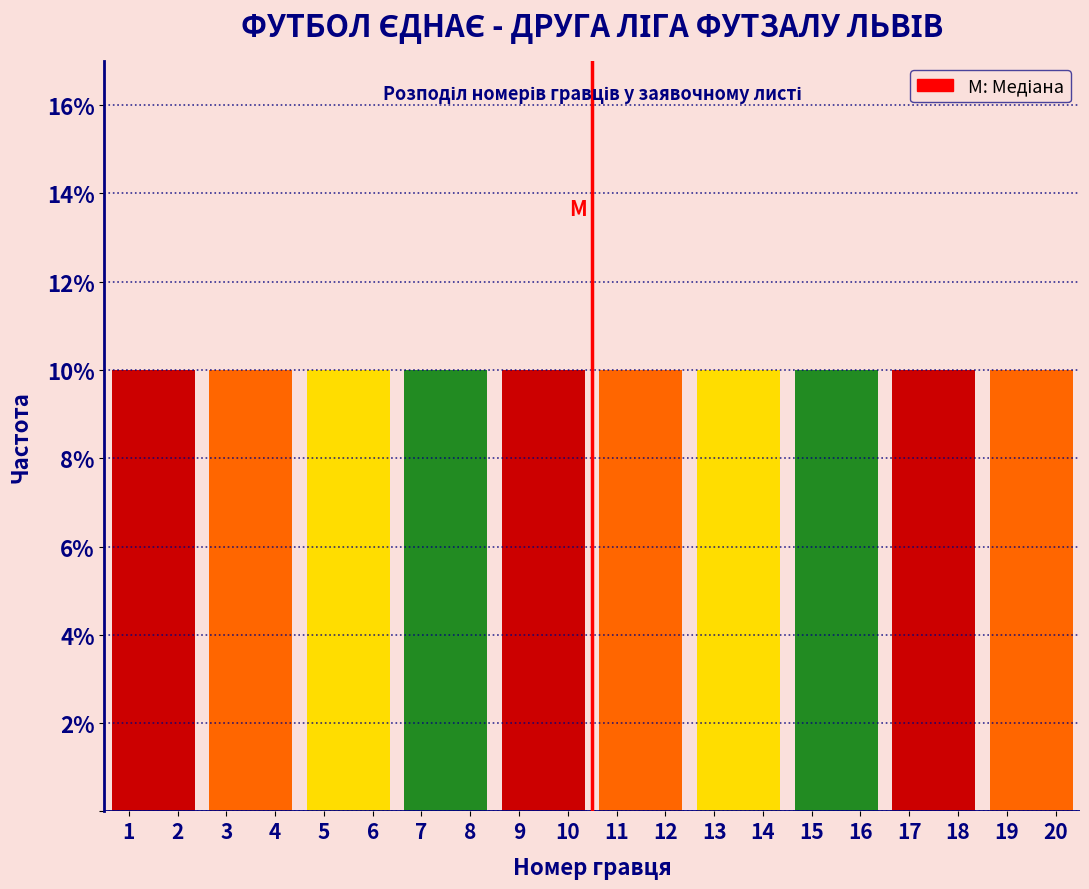

Reading left to right, list every bar in this chart as the range it spans on the x-axis followed by its height. The values are not printed on the chart, so give them approximately, as read against the axis.

0.5 to 2.5: 10
2.5 to 4.5: 10
4.5 to 6.5: 10
6.5 to 8.5: 10
8.5 to 10.5: 10
10.5 to 12.5: 10
12.5 to 14.5: 10
14.5 to 16.5: 10
16.5 to 18.5: 10
18.5 to 20.5: 10